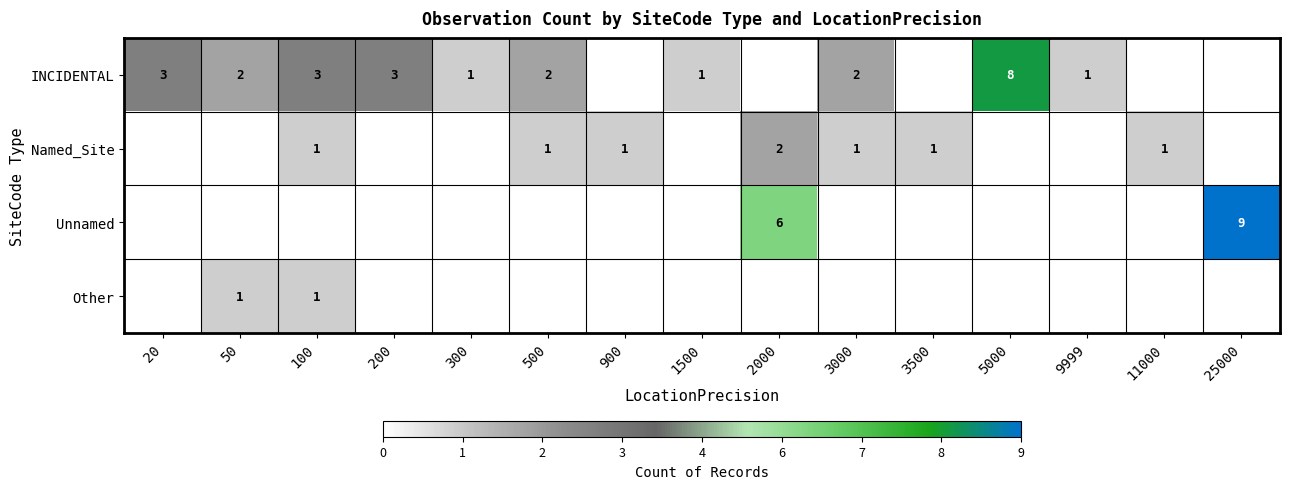

Is it true that Unnamed equals 6 at 2000?

True